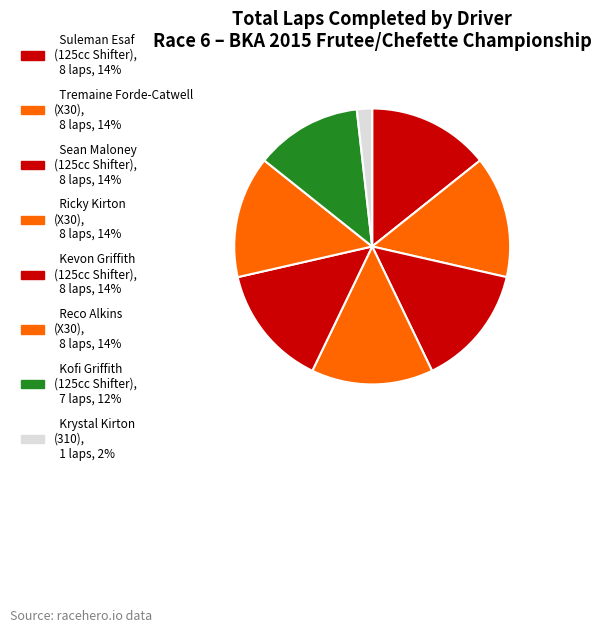

Count the number of slices in the pie.

8